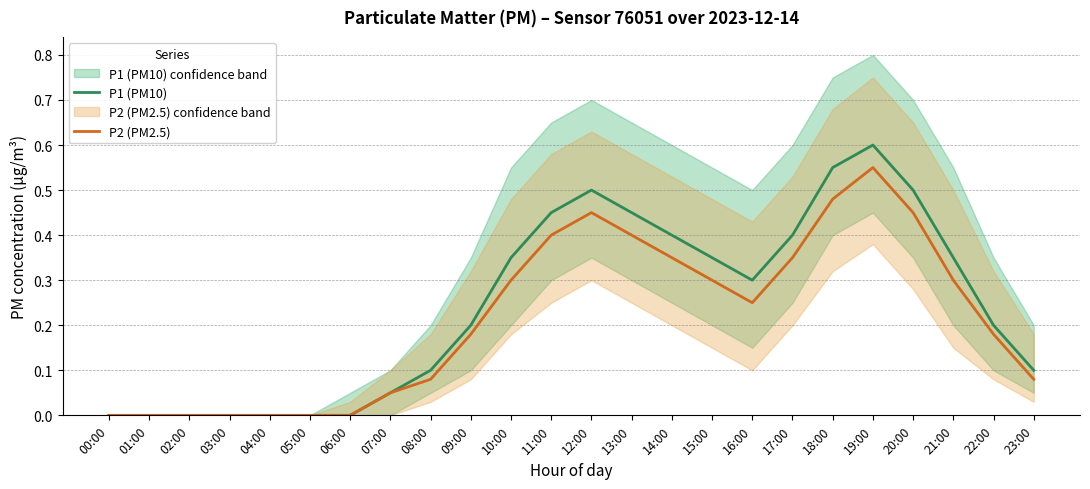

Which series has the largest range (max minus min)?

P1 (PM10)